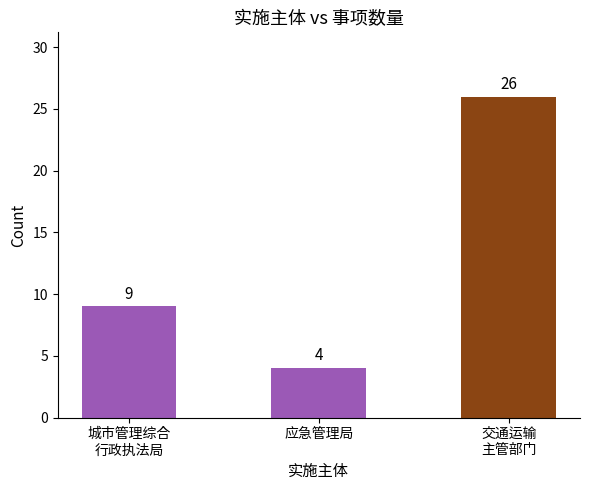

Reading left to right, transcribe all the data shown in this chart.

9	4	26